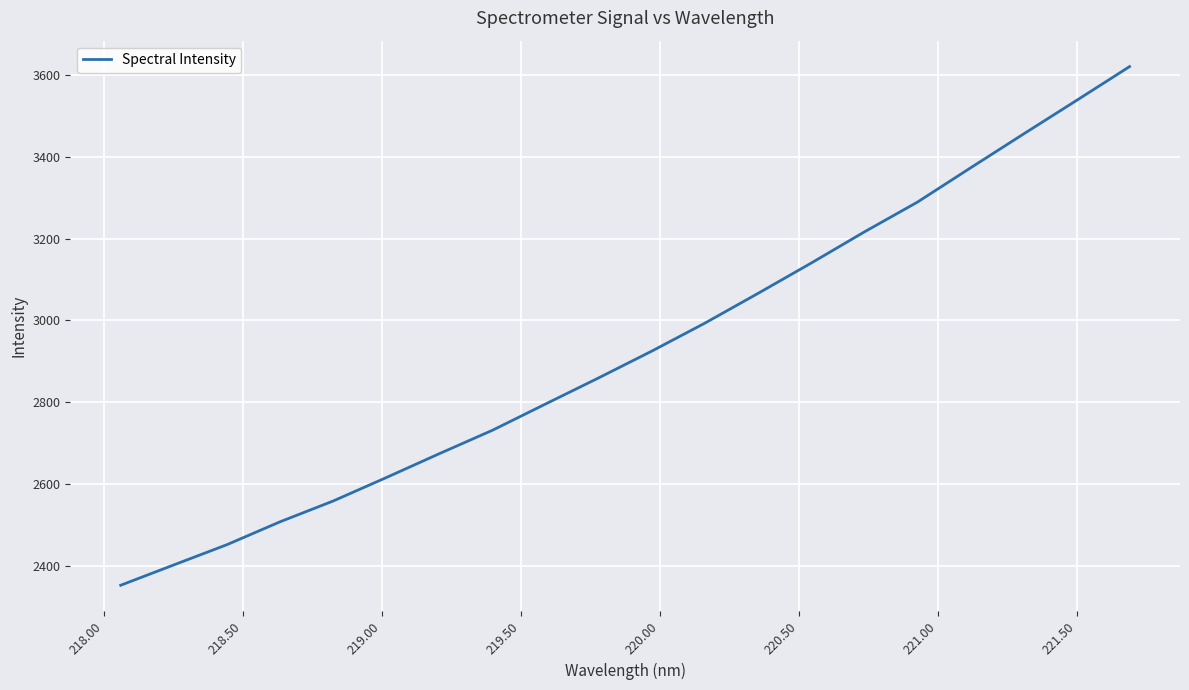

What is the difference between the maximum and minimum values?

1267.5